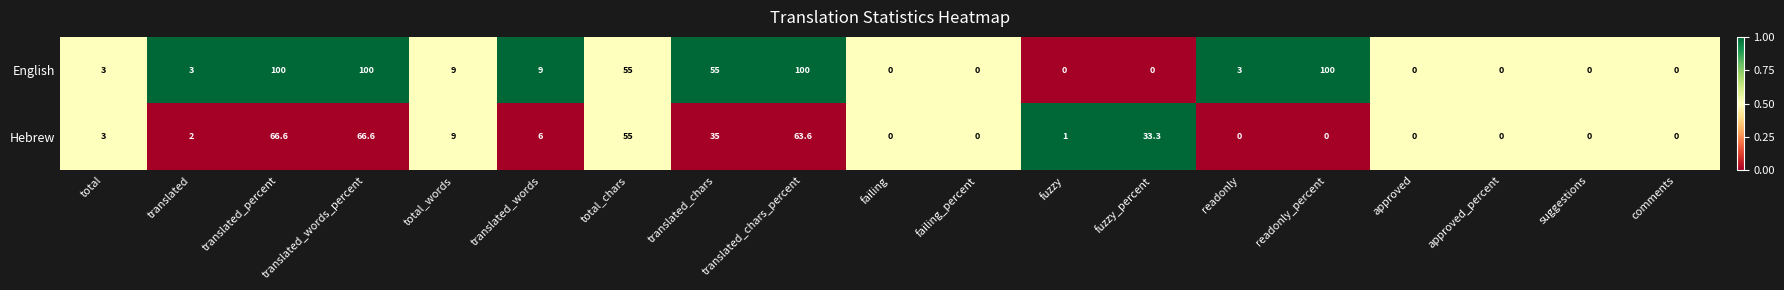

What is the difference between the English values at readonly_percent and comments?

100.0